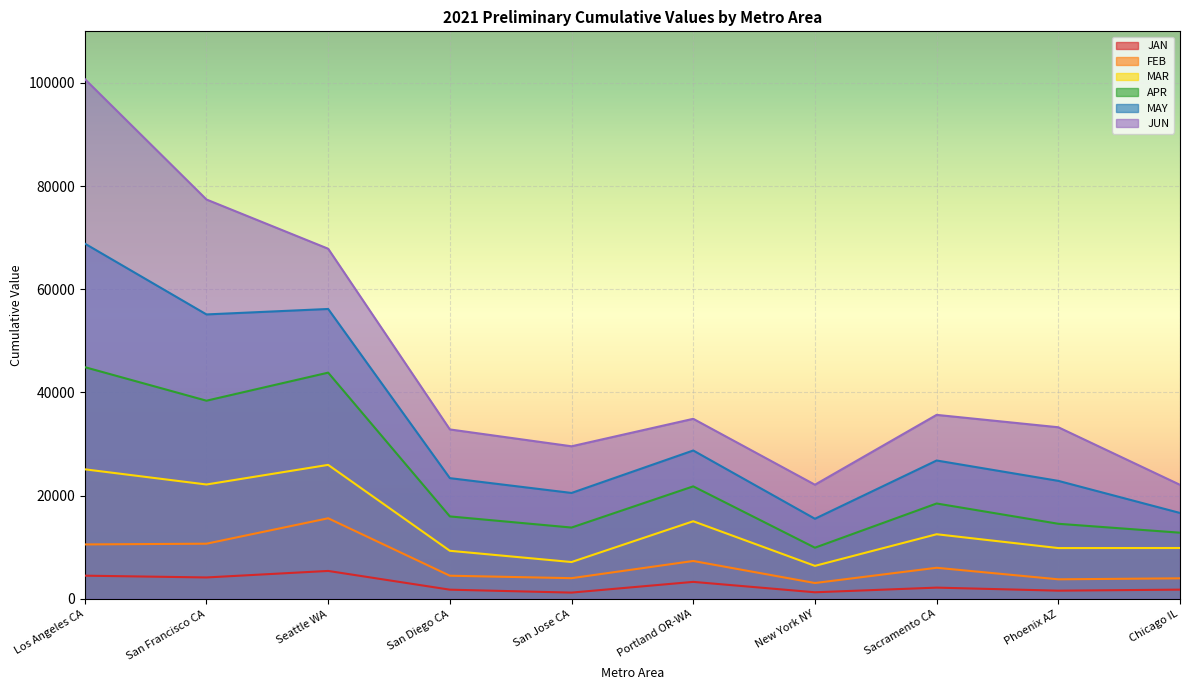

At which category does JAN reach its first local peak?

Seattle WA